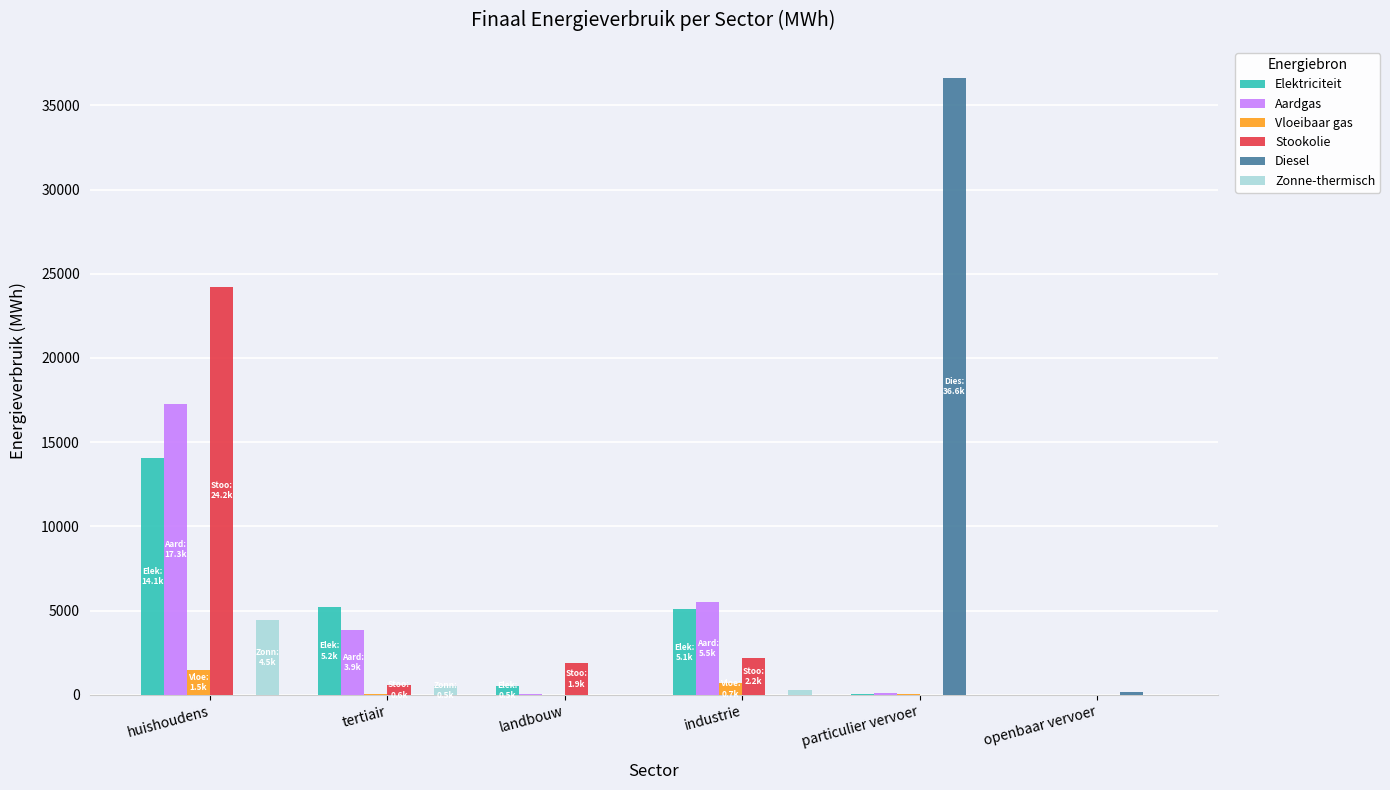

Is it true that Diesel equals 0.0 at industrie?

True